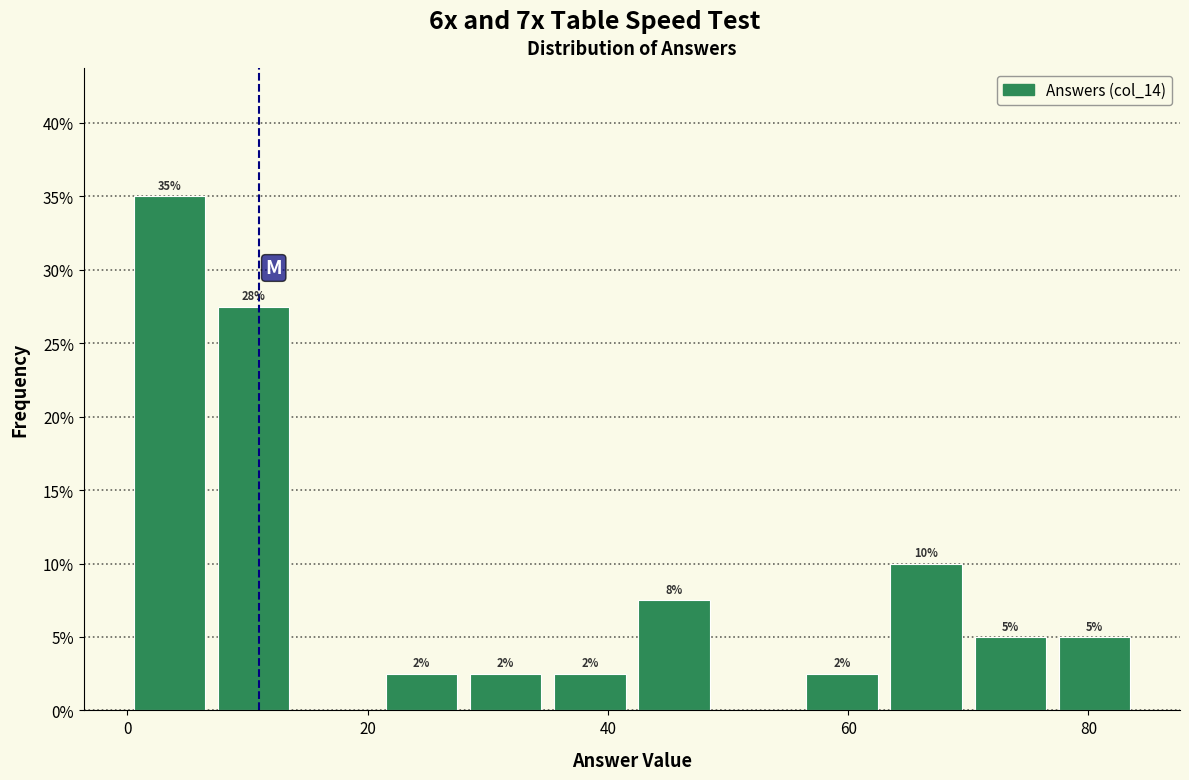

Around what value on the x-axis is the tallest bar? Give the approximate position of its centre, as read against the axis.

4